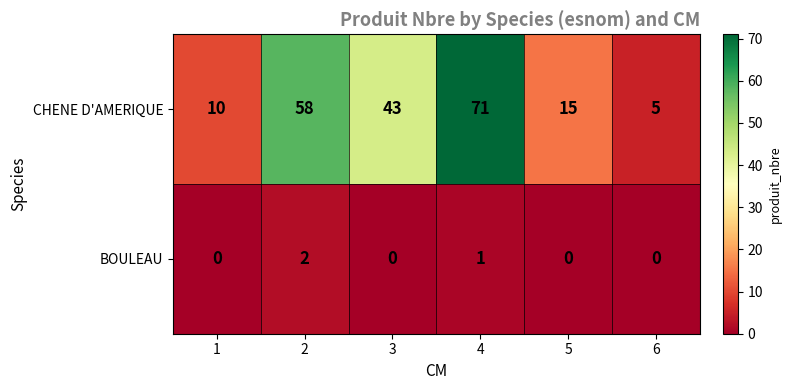

What is the approximate value of CHENE D'AMERIQUE at 5, to the nearest 10?

20